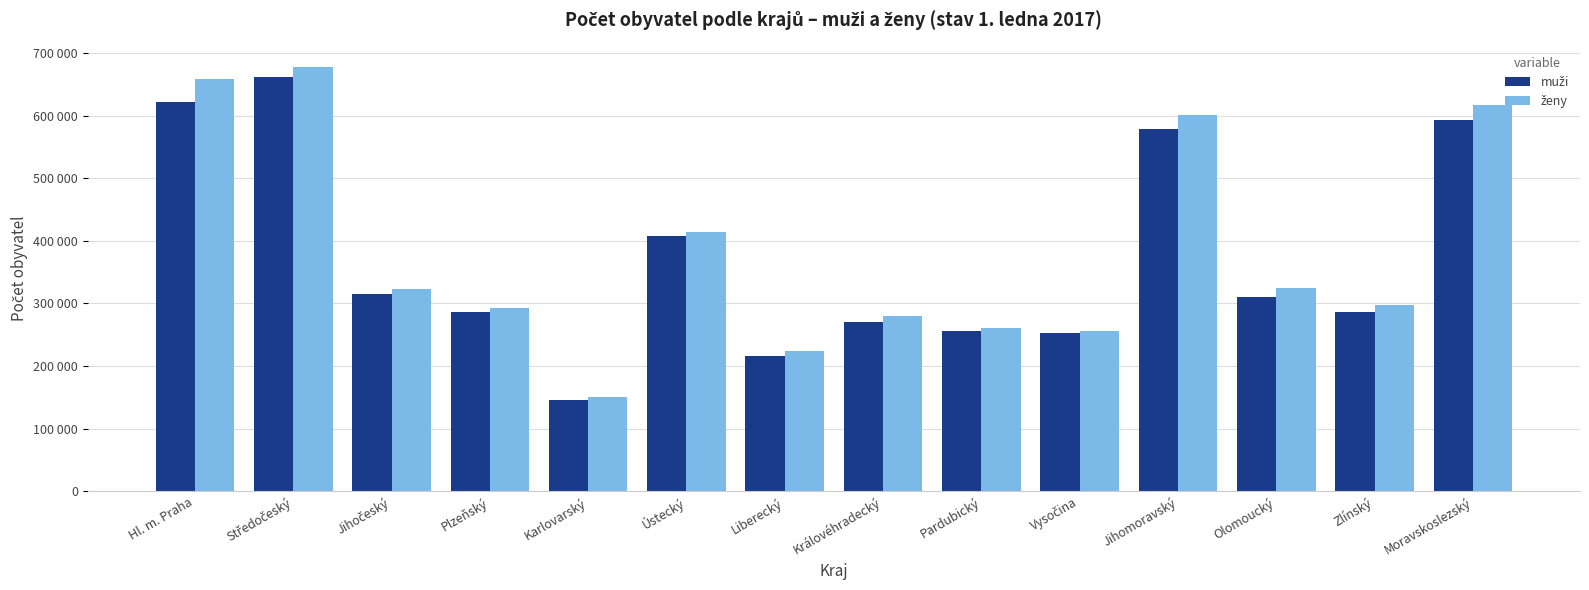

Which has a higher value, Liberecký or Olomoucký?

Olomoucký